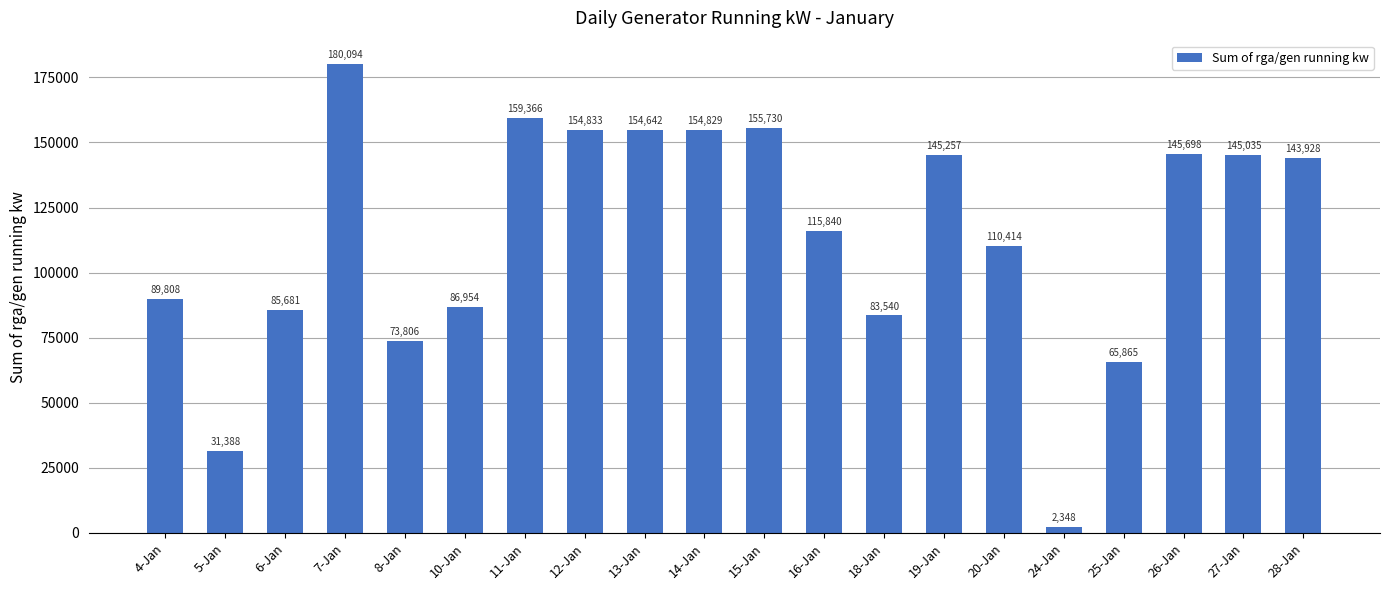

Where does the data first go above 143928?

7-Jan